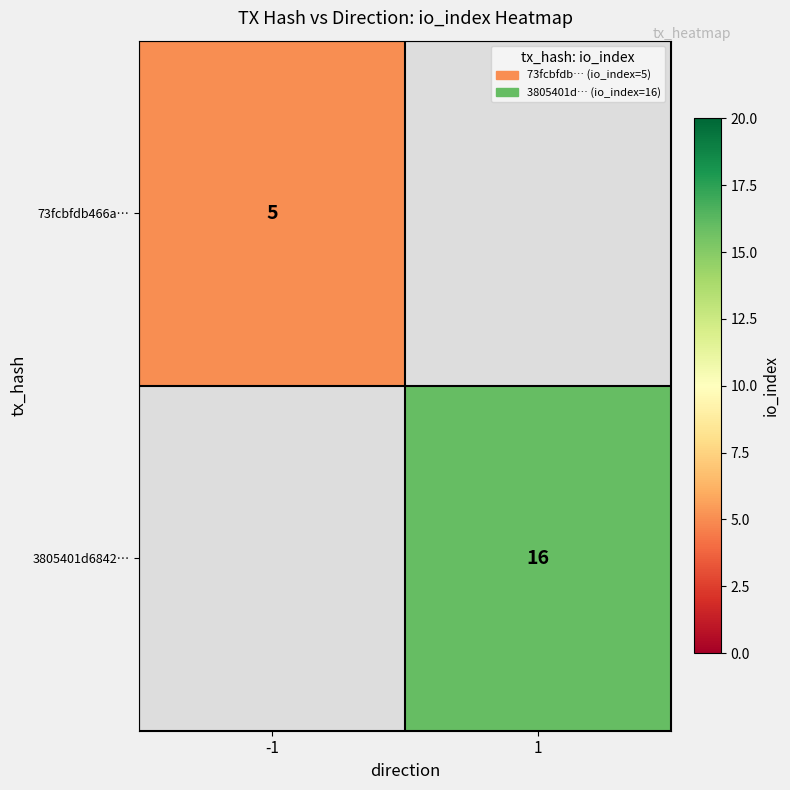

Which has a higher value, 1 or -1?

-1